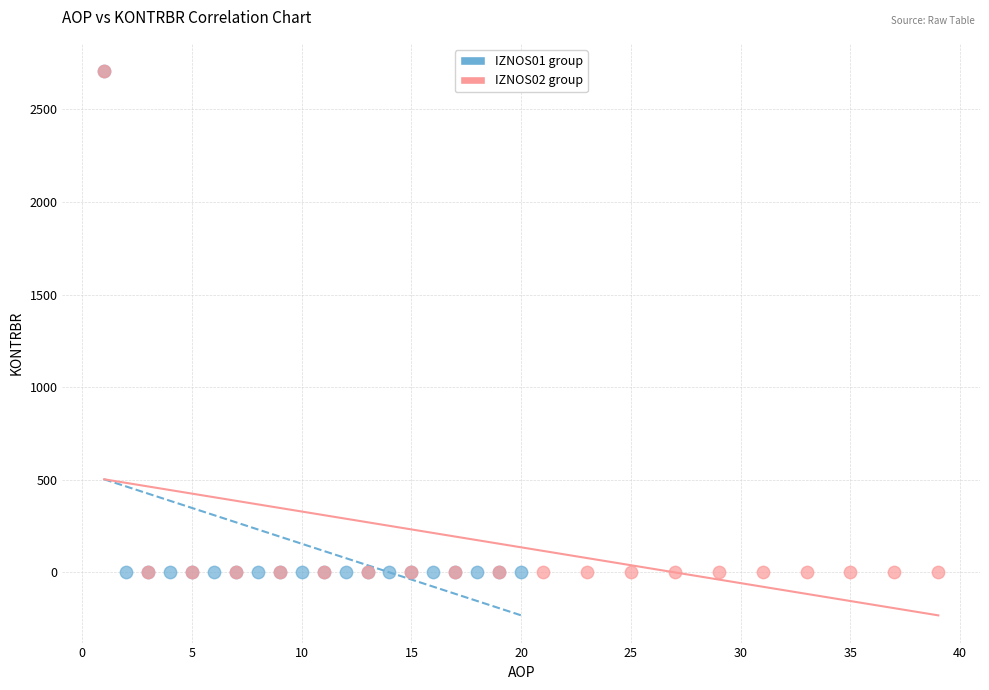

What are all the series names shown in the legend?

IZNOS01 group, IZNOS02 group